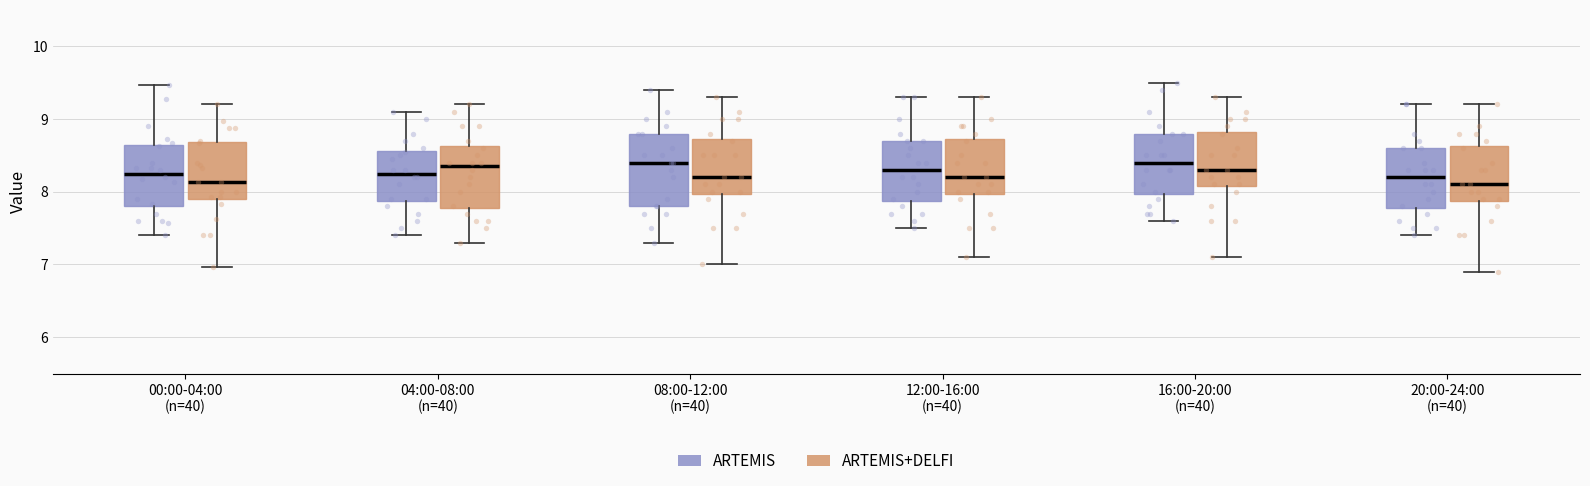

Reading left to right, read every box against the y-axis: the position of its median line, the range the box covers, and the ends of its whiskers. The values are not printed on the chart, so give them approximately, as read against the axis.

00:00-04:00 (n=40) (ARTEMIS): median 8.3, box 7.8 to 8.6, whiskers 7.4 to 9.5
00:00-04:00 (n=40) (ARTEMIS+DELFI): median 8.1, box 7.9 to 8.7, whiskers 7.0 to 9.2
04:00-08:00 (n=40) (ARTEMIS): median 8.3, box 7.9 to 8.6, whiskers 7.4 to 9.1
04:00-08:00 (n=40) (ARTEMIS+DELFI): median 8.4, box 7.8 to 8.6, whiskers 7.3 to 9.2
08:00-12:00 (n=40) (ARTEMIS): median 8.4, box 7.8 to 8.8, whiskers 7.3 to 9.4
08:00-12:00 (n=40) (ARTEMIS+DELFI): median 8.2, box 8.0 to 8.7, whiskers 7.0 to 9.3
12:00-16:00 (n=40) (ARTEMIS): median 8.3, box 7.9 to 8.7, whiskers 7.5 to 9.3
12:00-16:00 (n=40) (ARTEMIS+DELFI): median 8.2, box 8.0 to 8.7, whiskers 7.1 to 9.3
16:00-20:00 (n=40) (ARTEMIS): median 8.4, box 8.0 to 8.8, whiskers 7.6 to 9.5
16:00-20:00 (n=40) (ARTEMIS+DELFI): median 8.3, box 8.1 to 8.8, whiskers 7.1 to 9.3
20:00-24:00 (n=40) (ARTEMIS): median 8.2, box 7.8 to 8.6, whiskers 7.4 to 9.2
20:00-24:00 (n=40) (ARTEMIS+DELFI): median 8.1, box 7.9 to 8.6, whiskers 6.9 to 9.2